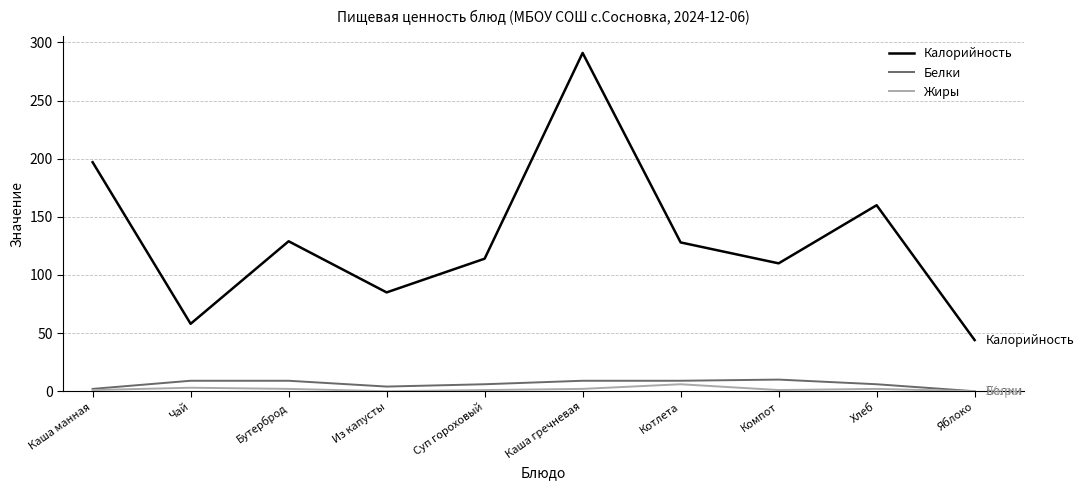

True or false: Калорийность and Жиры intersect in this chart.

False